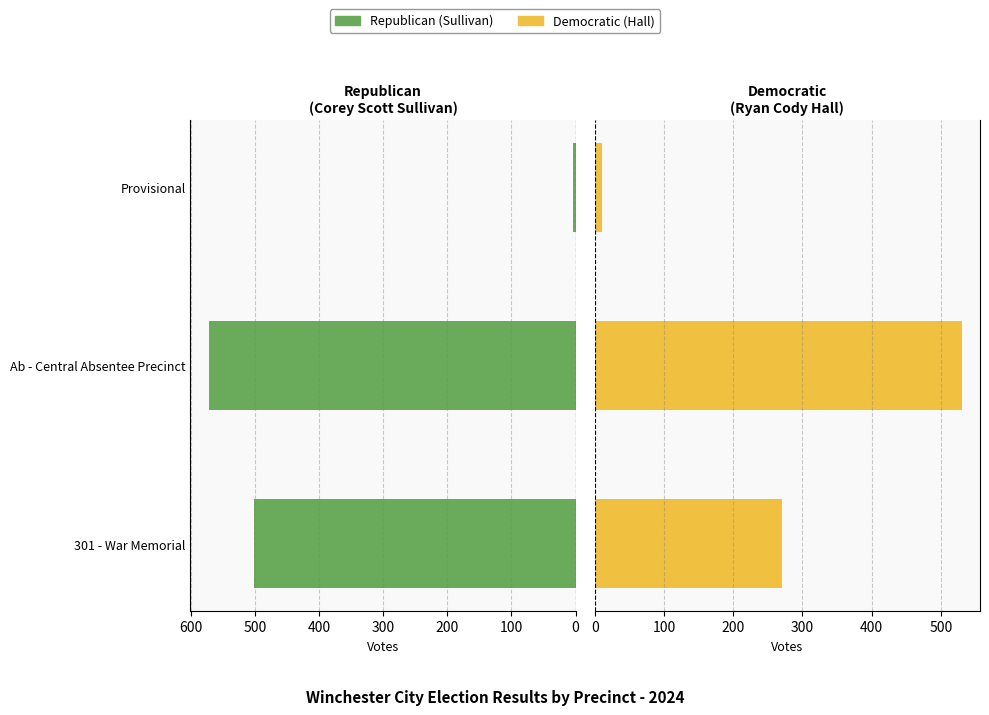

The value of Corey Scott Sullivan (Republican) at 301 - War Memorial is 501. True or false?

True